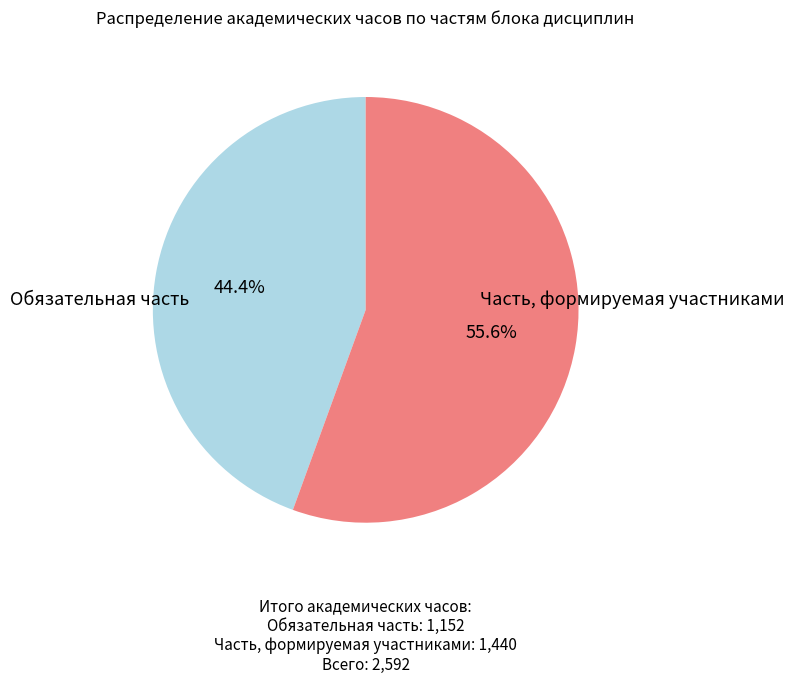

What percentage is NOT represented by Часть, формируемая участниками?

44.4%